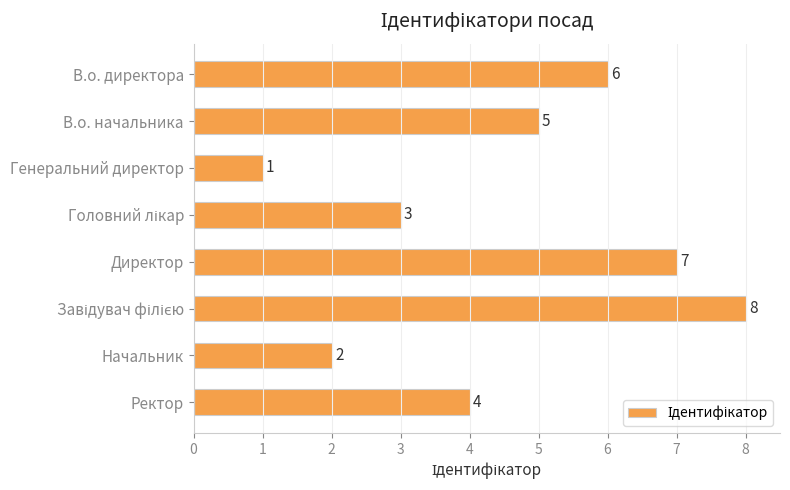

True or false: the data shows 1 at Генеральний директор.

True